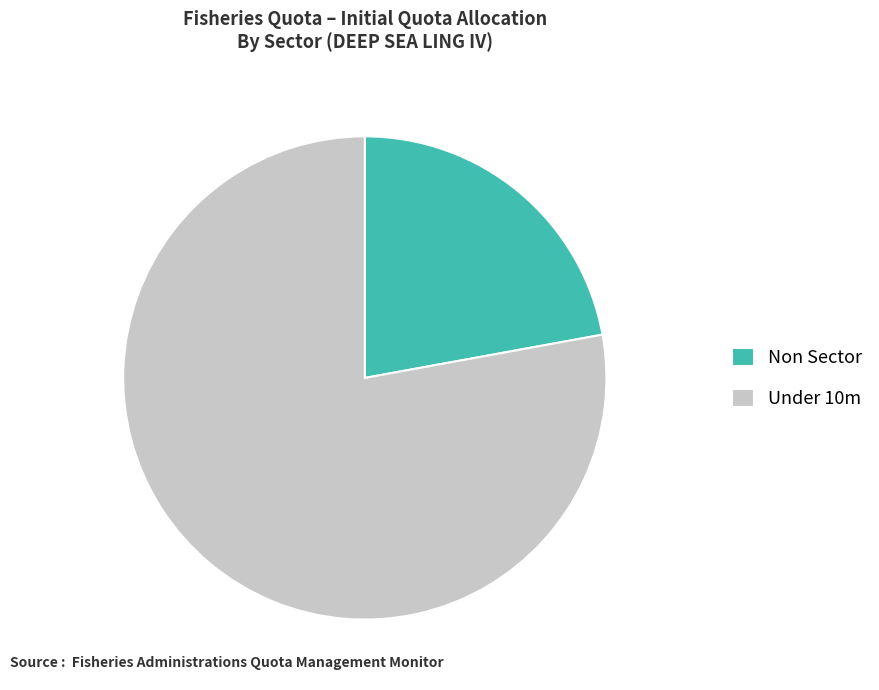

Do Under 10m and Non Sector together represent more than half of the pie?

Yes